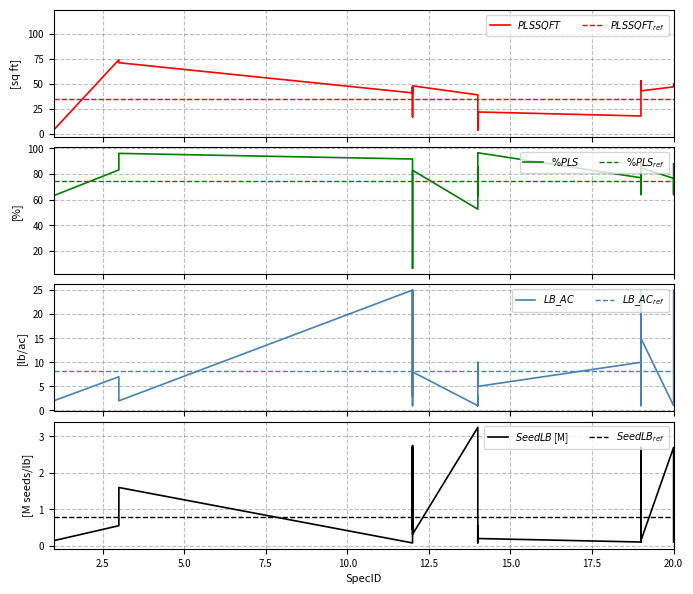

Does the chart have visible grid lines?

Yes